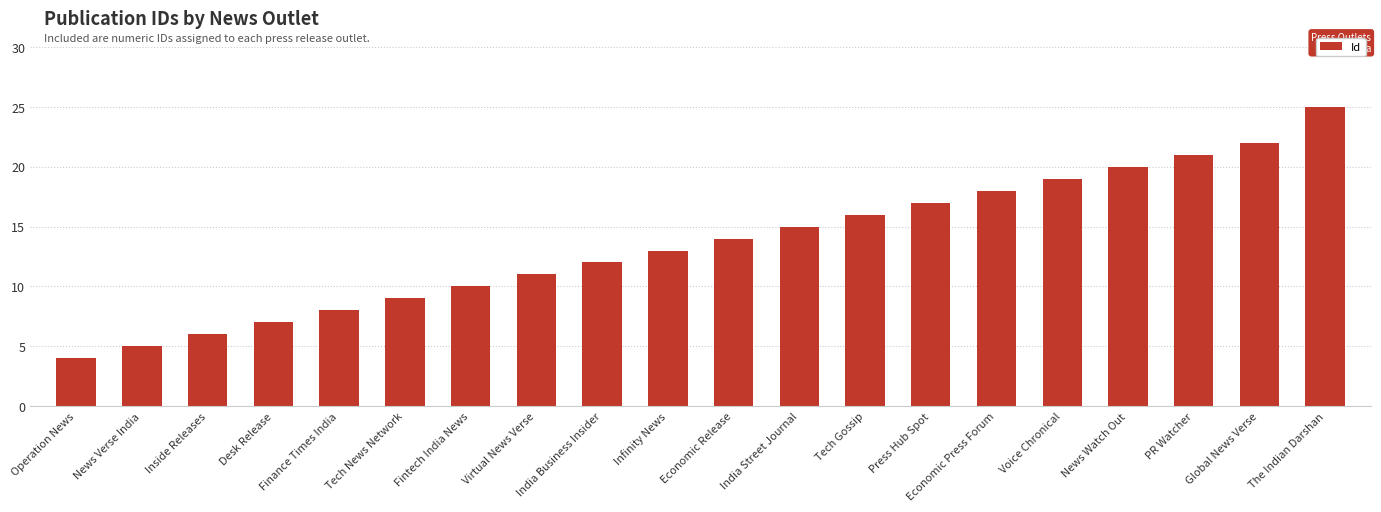

How many data points are less than 14?

10